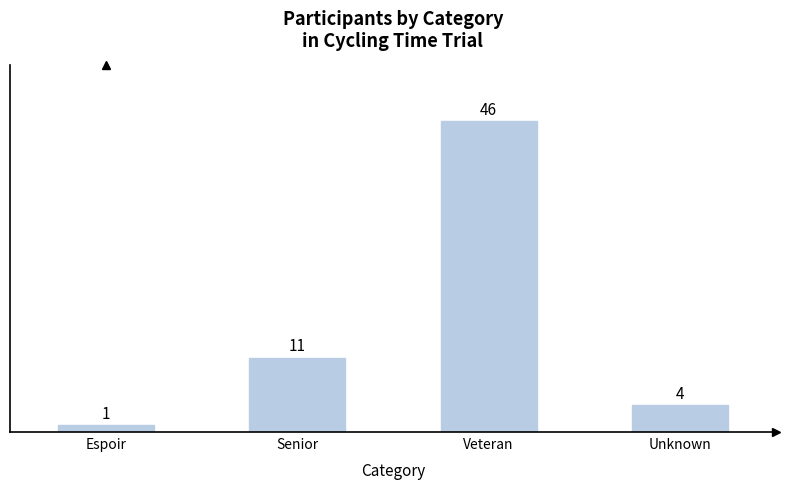

At which label is the value closest to 23?

Senior